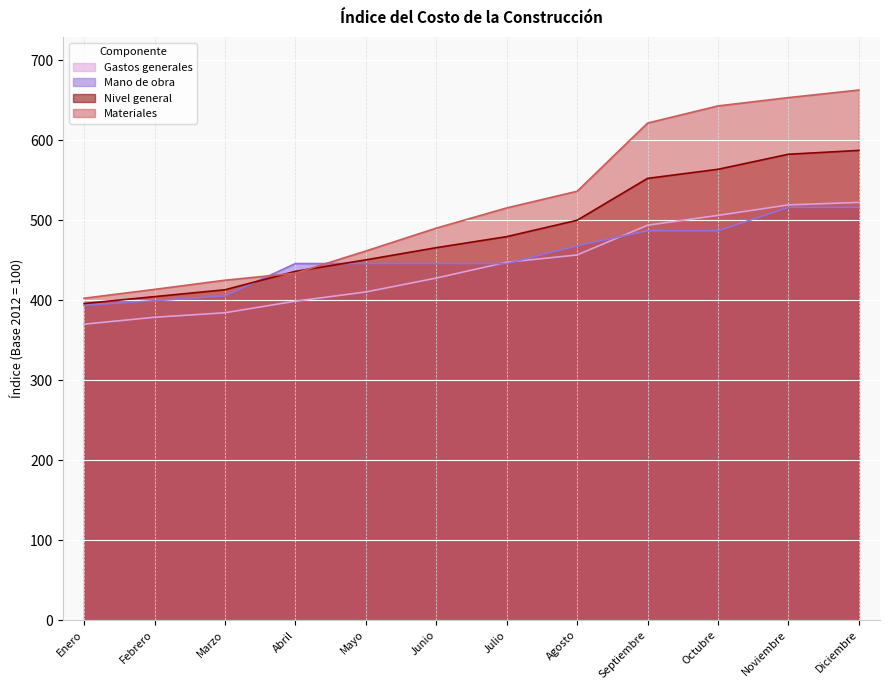

Rank the series at Junio from highest to lowest value.

Materiales, Nivel general, Mano de obra, Gastos generales